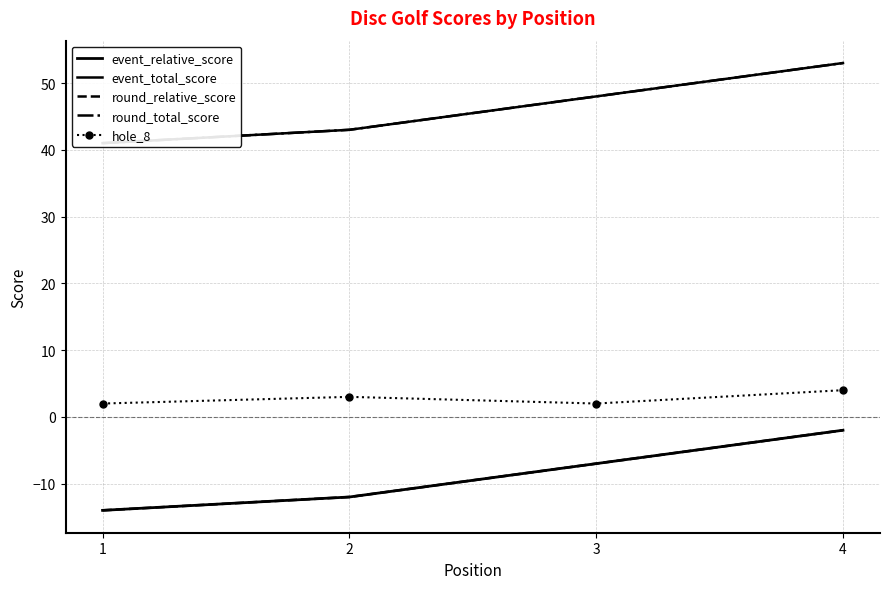

At which category does the chart reach its minimum across all series?

1